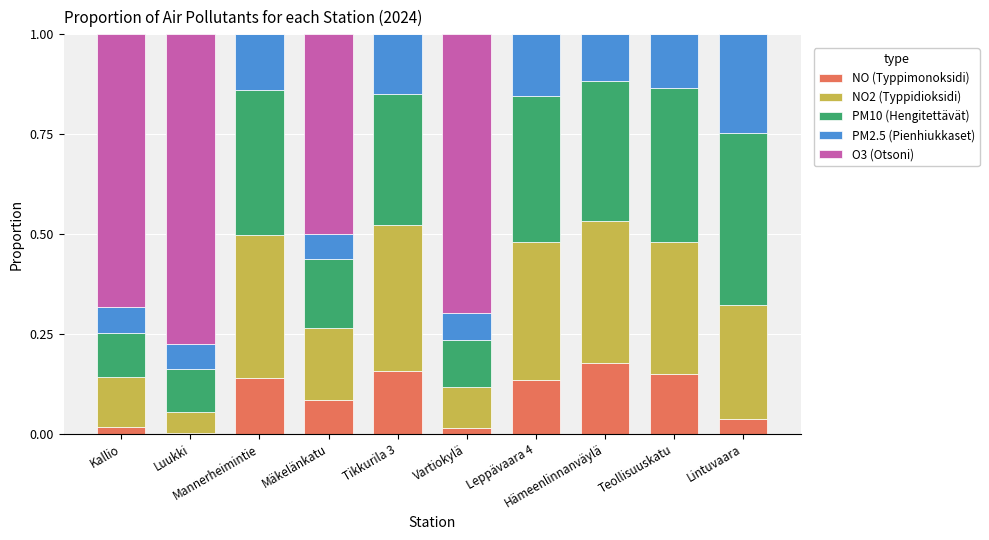

Are the bars horizontal?

No